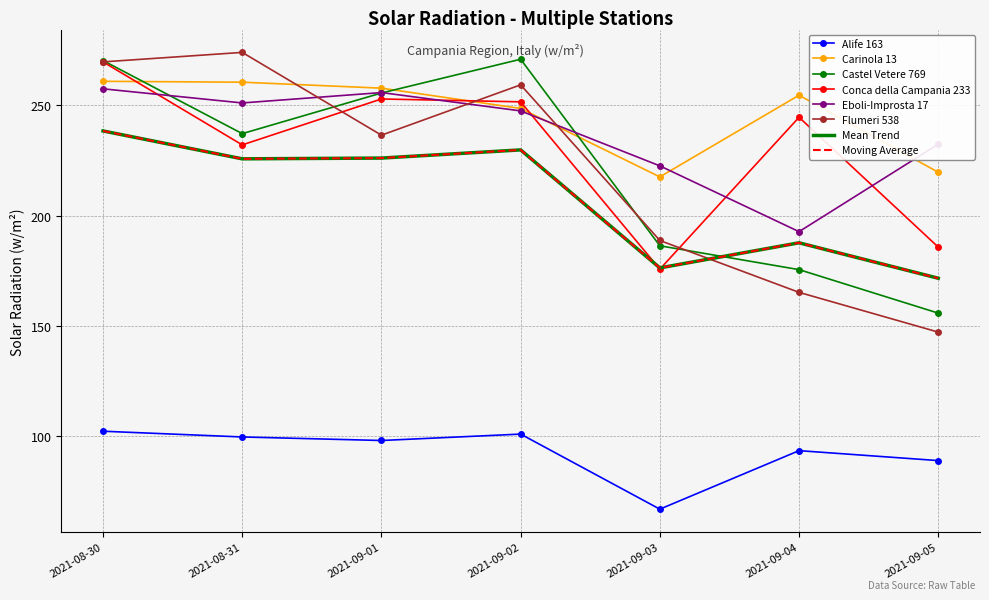

At which label does Eboli-Improsta 17 reach its peak?

2021-08-30